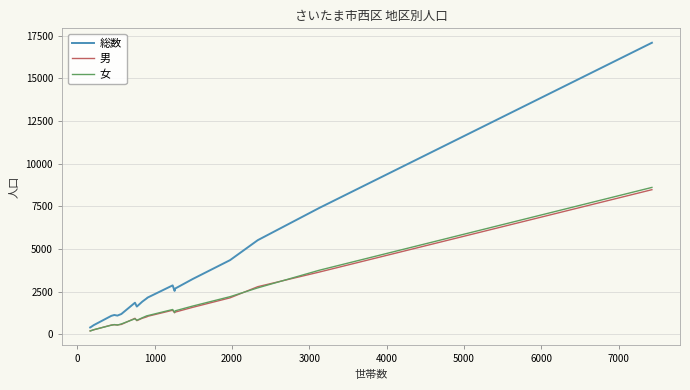

What is the difference between the second highest and second lowest values in the 男 series?

3428